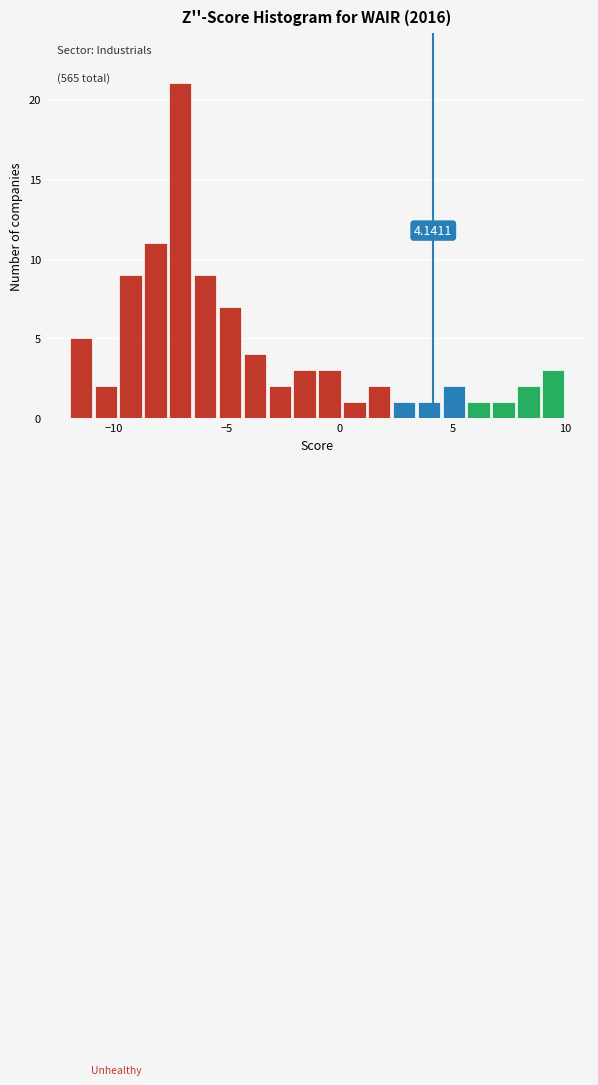

Read against the x-axis, roughly where is the centre of the tallest bar?

-7.0